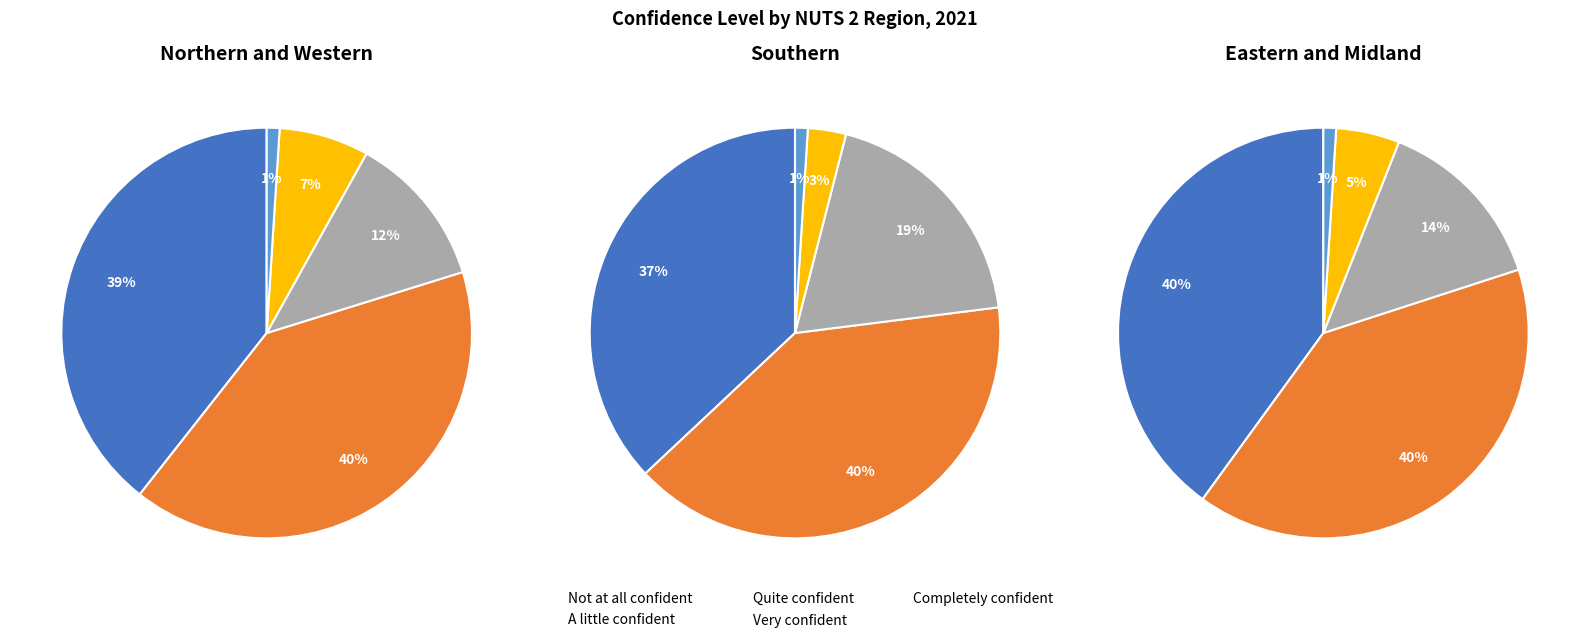

What portion of the pie excludes Completely confident?

99.0%